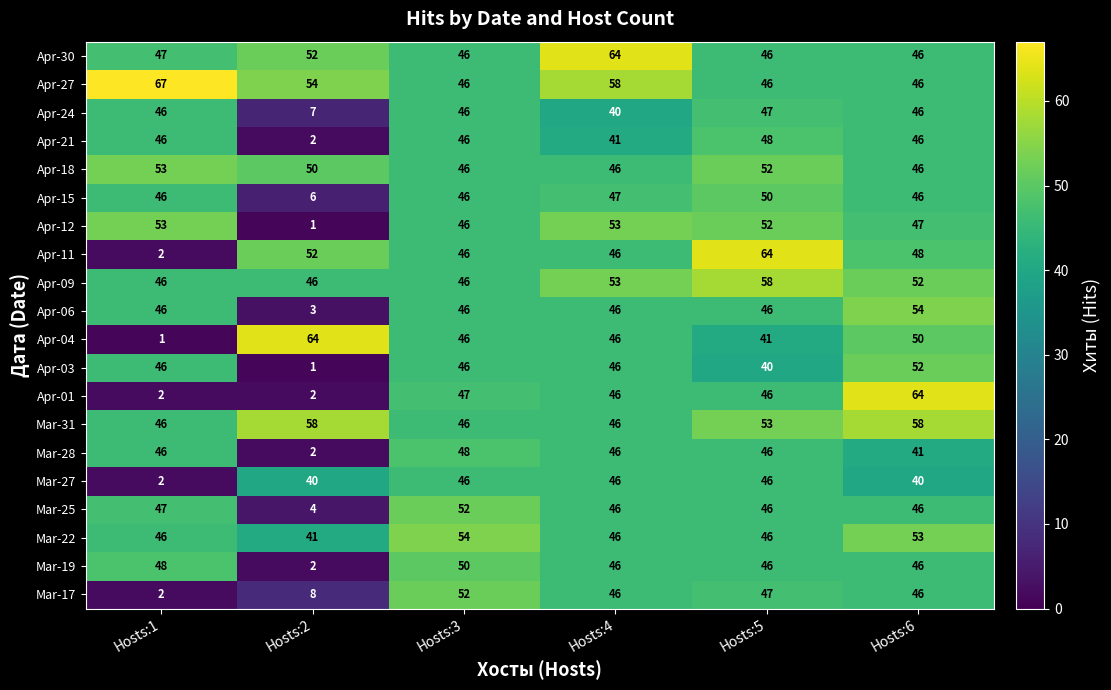

At which label does Apr-24 reach its peak?

Hosts:5